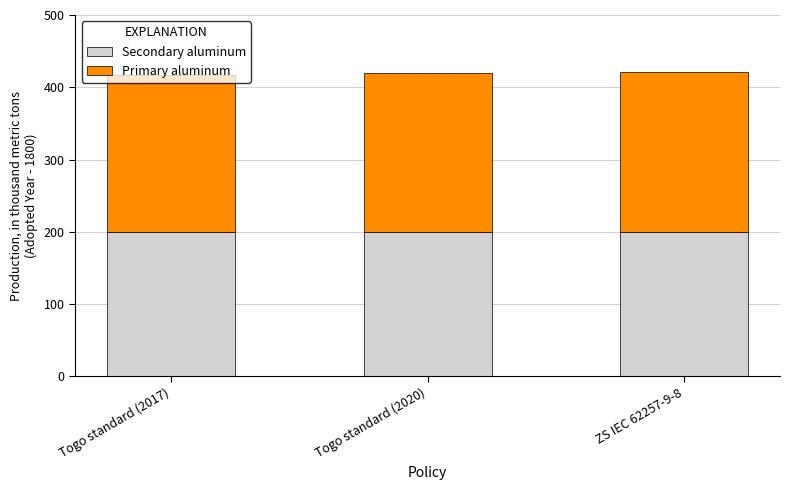

What is the average value of the Secondary aluminum series?

200